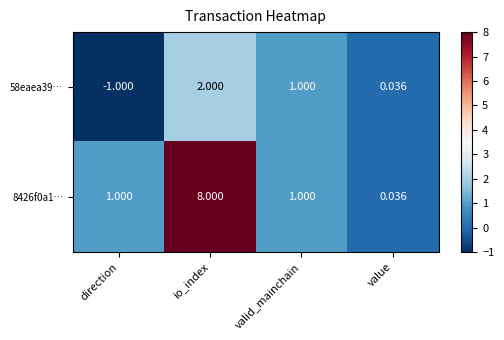

Is the value of 58eaea39… at direction greater than the value of 8426f0a1… at value?

No